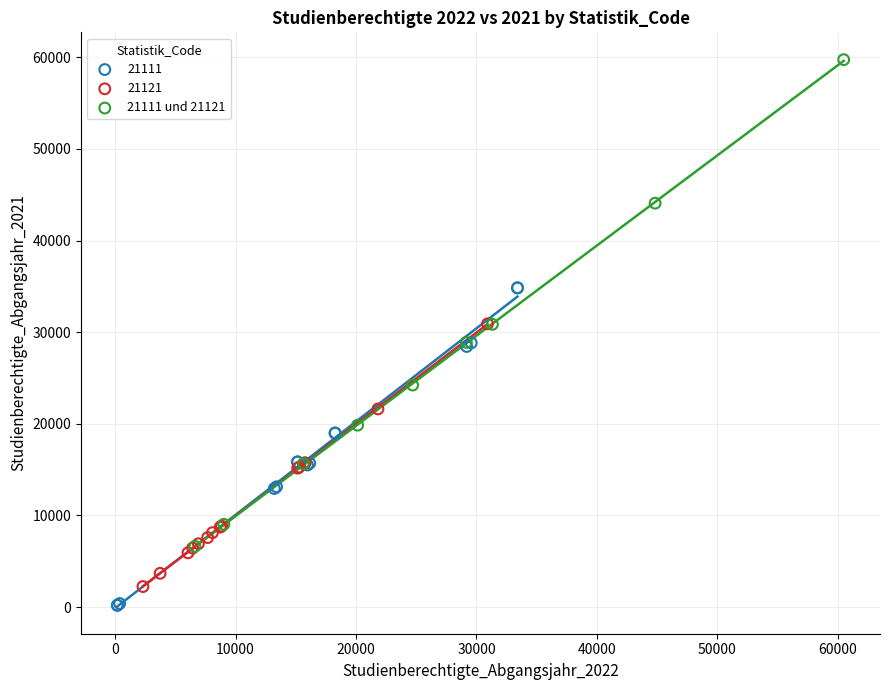

Which series contains the highest Y value?

21111 und 21121